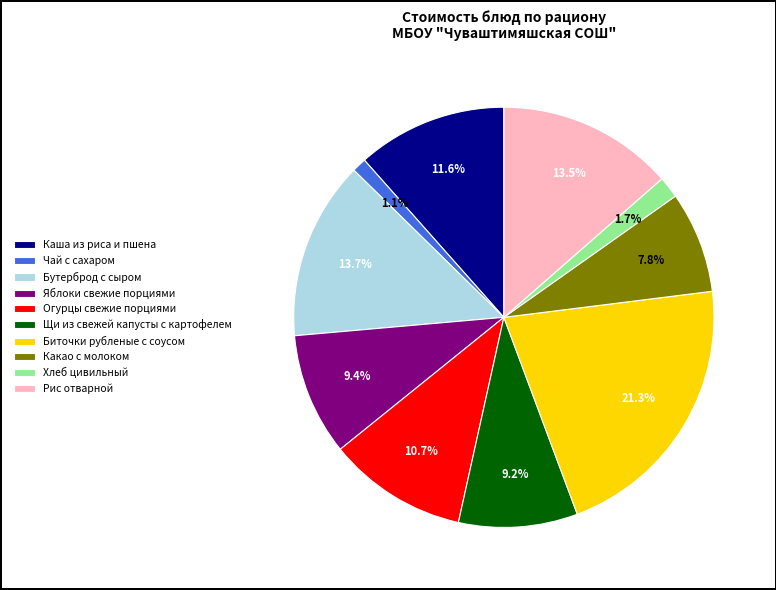

Approximately how many times larger is the value at Биточки рубленые с соусом compared to Щи из свежей капусты с картофелем?

2.3